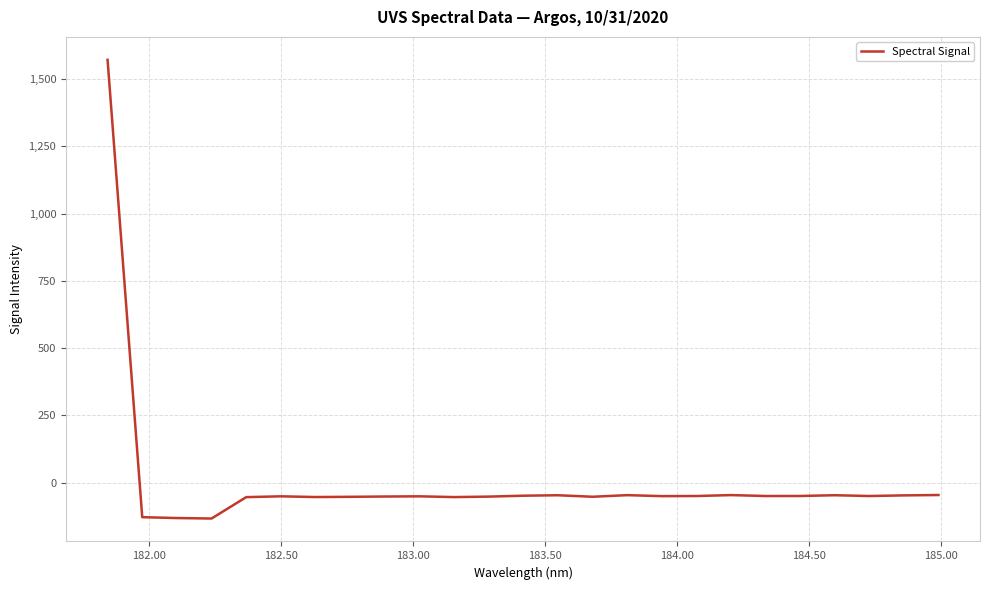

What is the difference between the maximum and minimum values?

1704.9